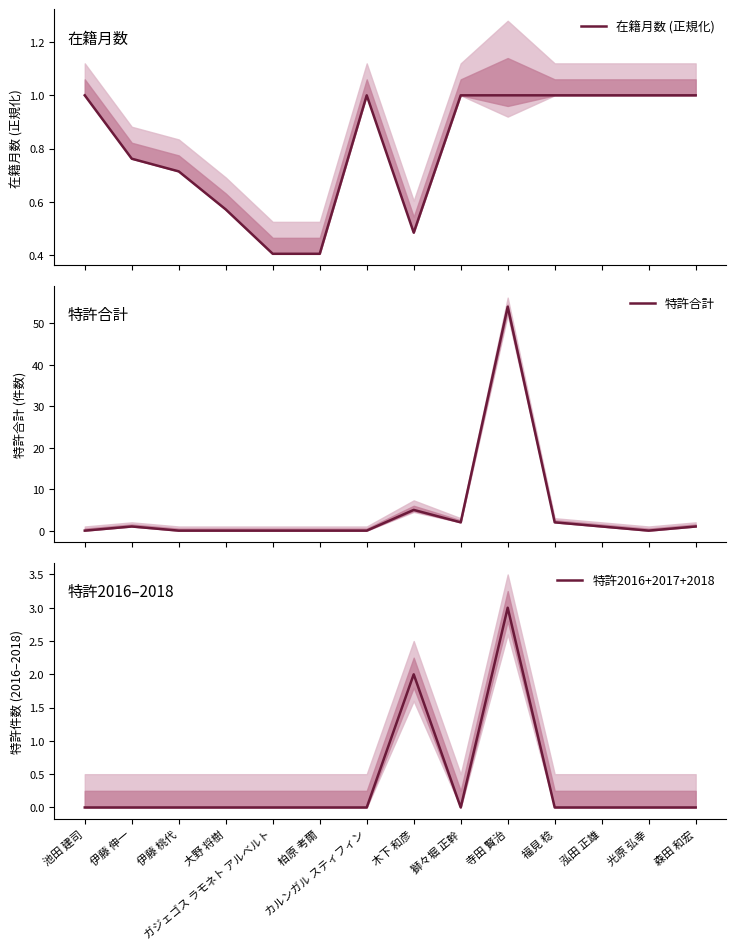

How many lines are shown in the chart?

3